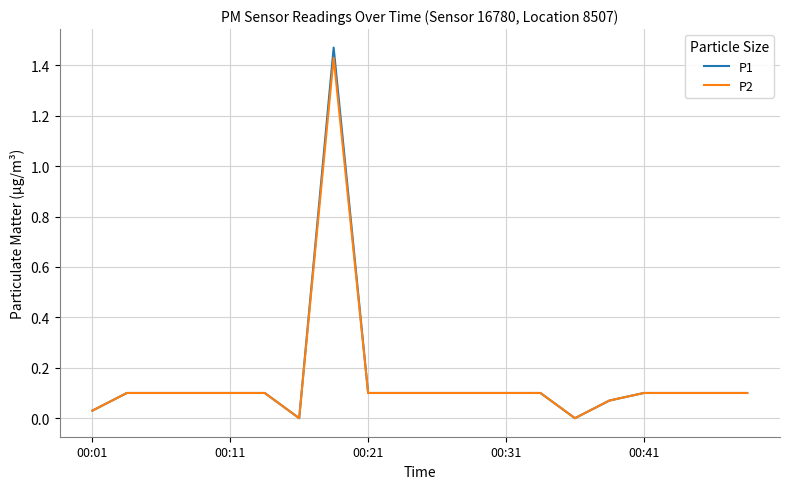

Which series has the largest range (max minus min)?

P1